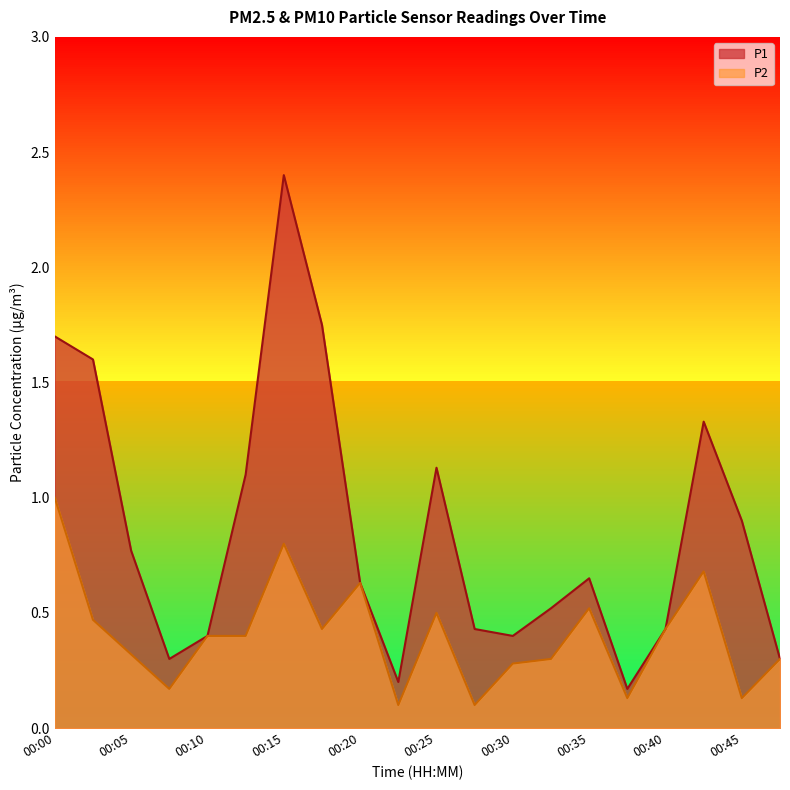

What is the greatest value displayed?

2.4